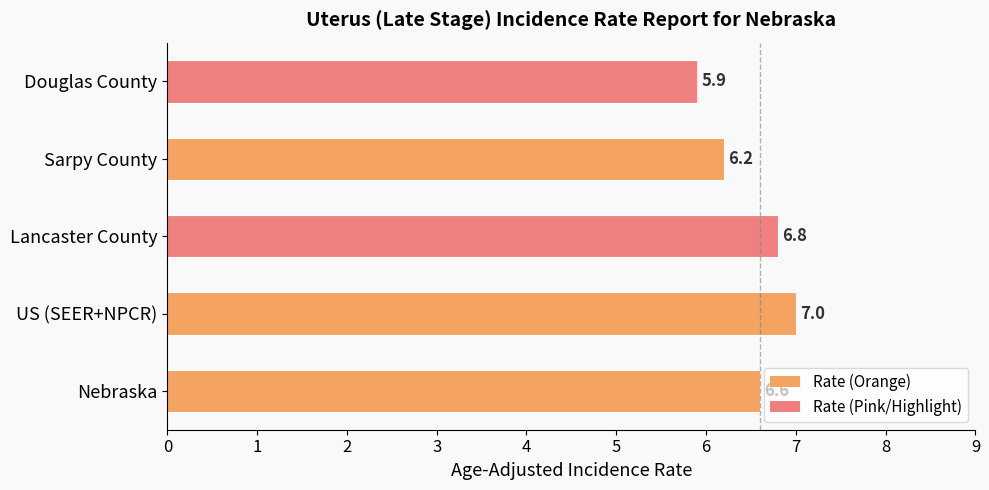

What is the sum of all values?

32.5